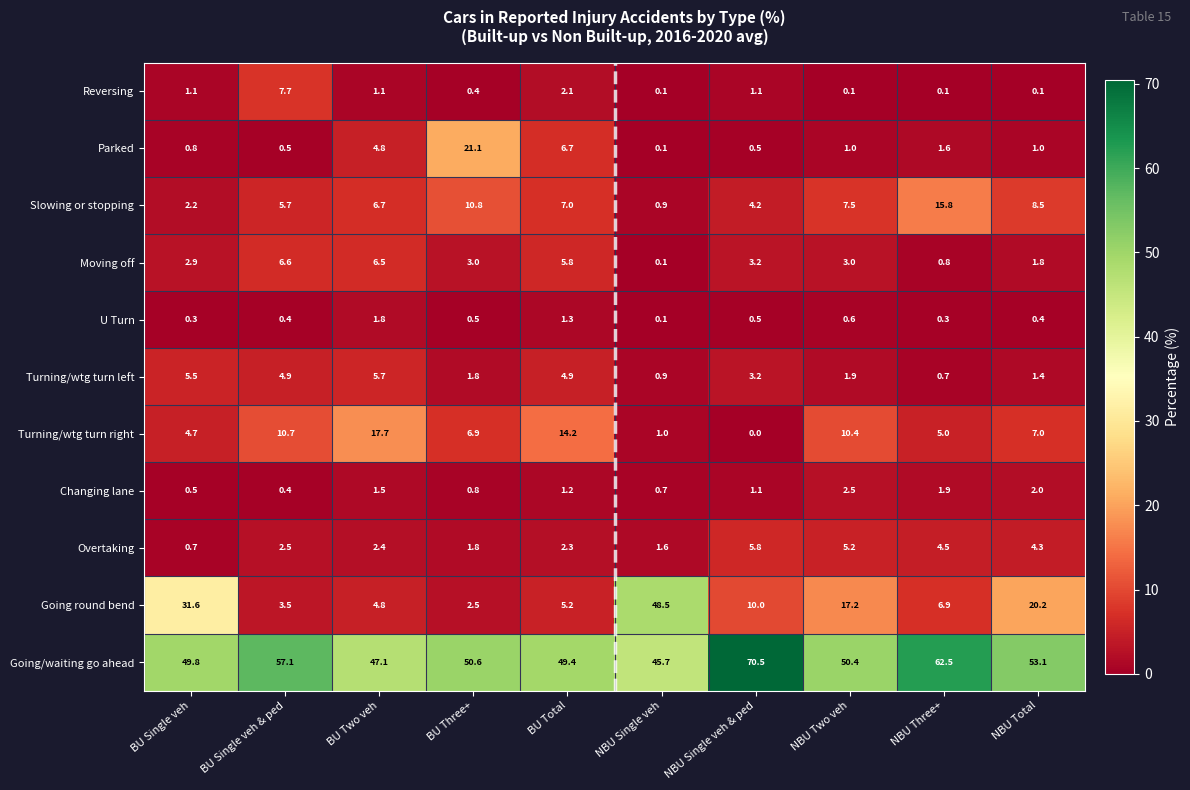

The value of Going round bend at BU Two veh is 4.8. True or false?

True